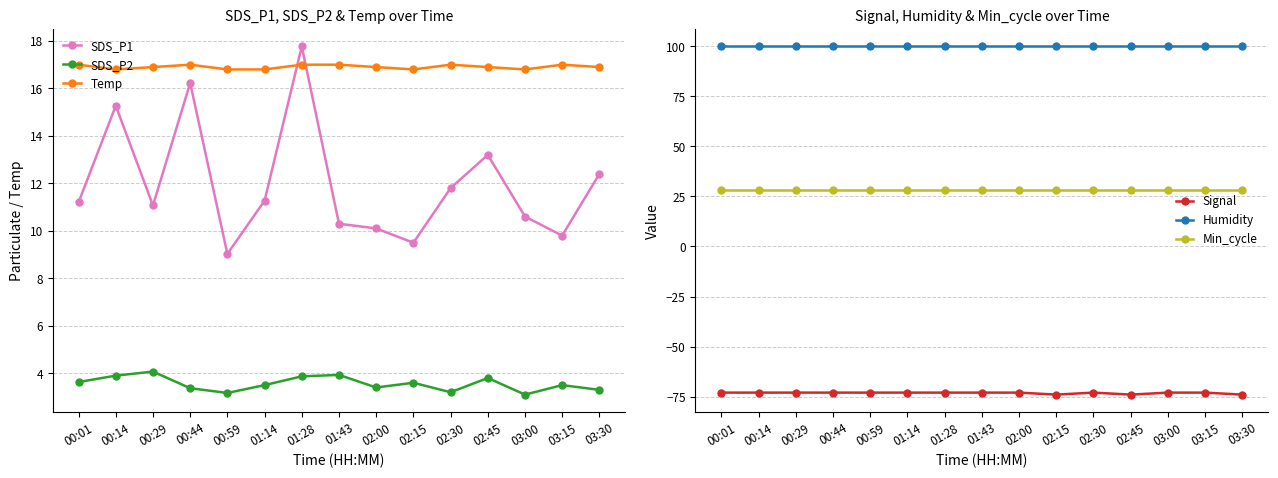

True or false: Min_cycle and SDS_P1 cross at least once.

False